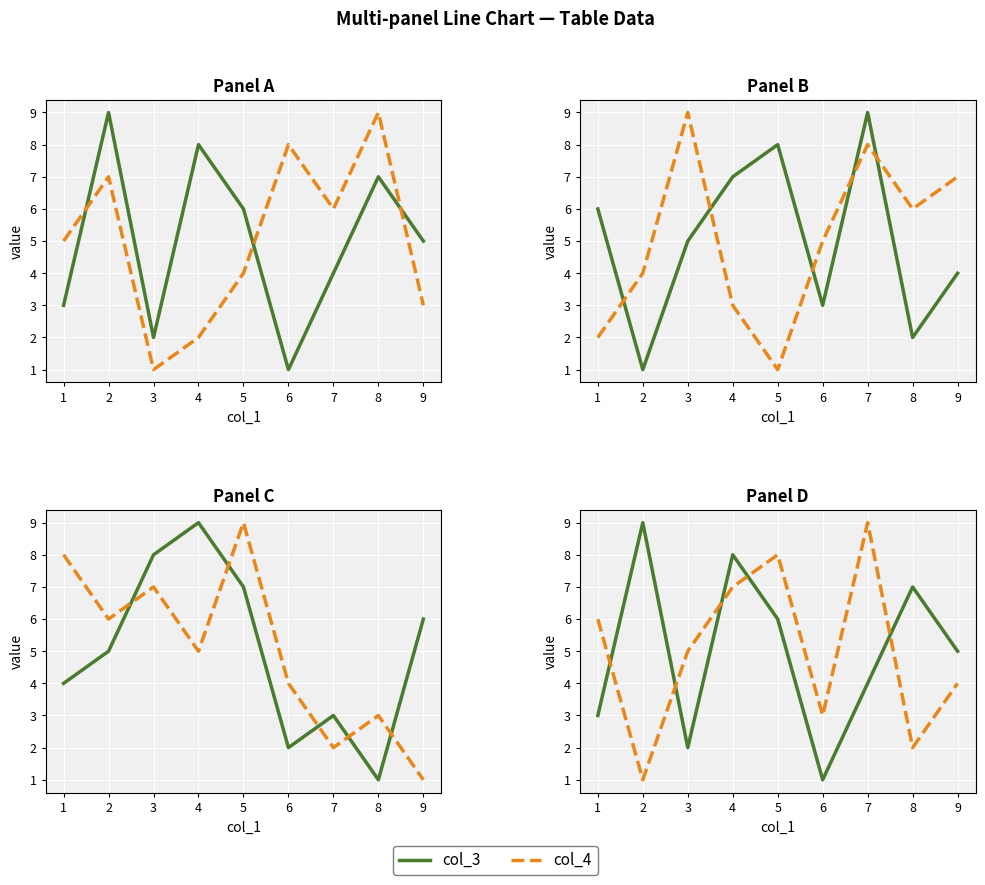

Which category has the lowest value across all series?

6